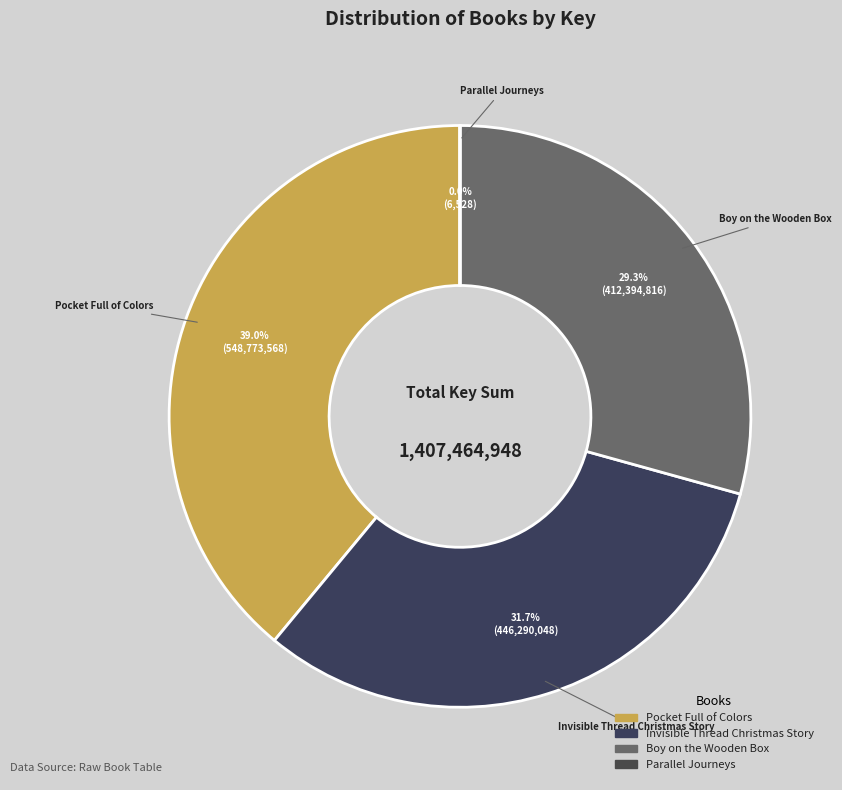

Between Boy on the Wooden Box and Pocket Full of Colors, which is larger?

Pocket Full of Colors